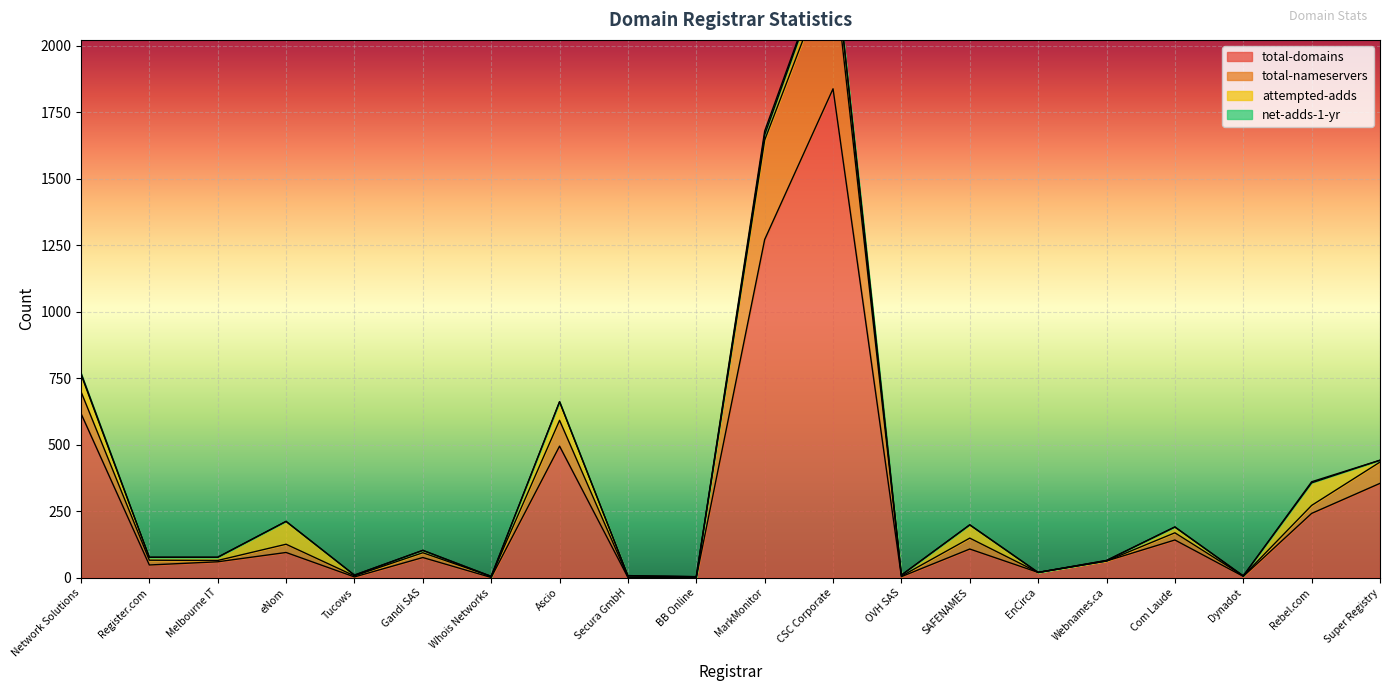

At which category does total-nameservers reach its first local valley?

Melbourne IT